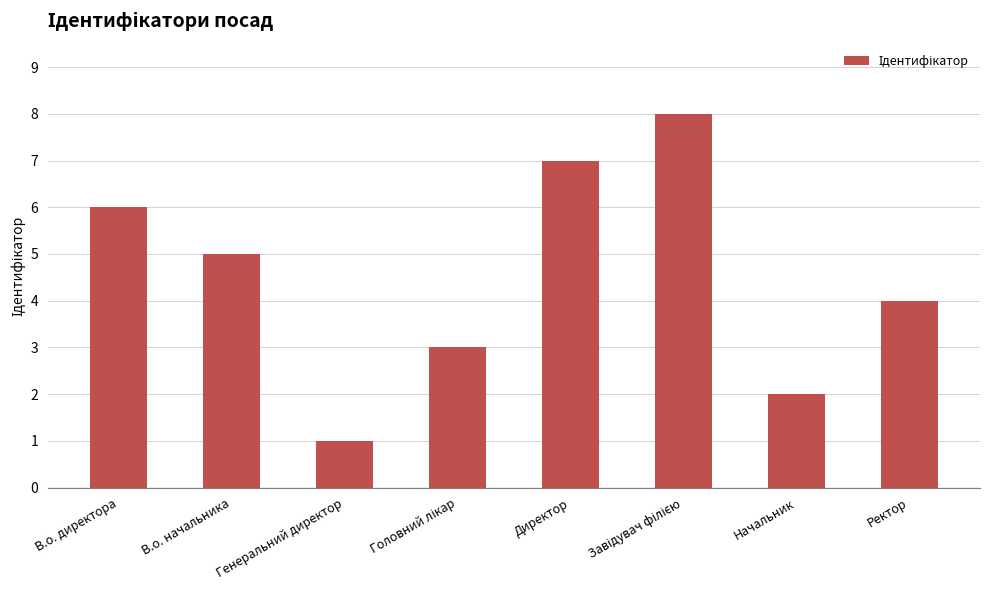

What is the difference between the maximum and minimum values?

7